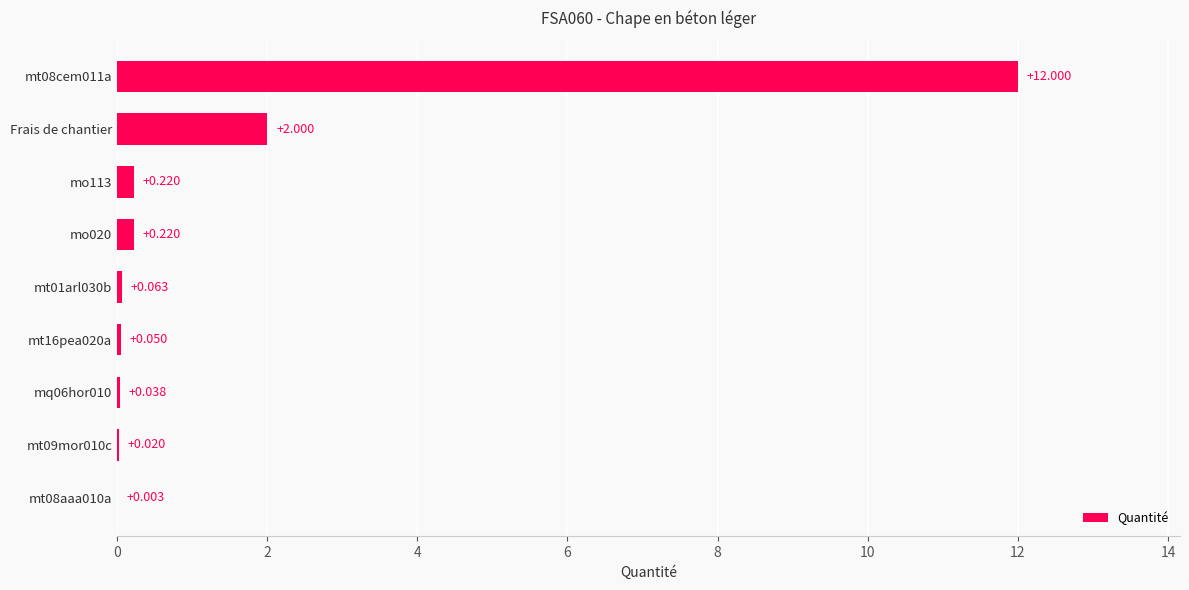

Where is the data nearest to the value 6?

Frais de chantier